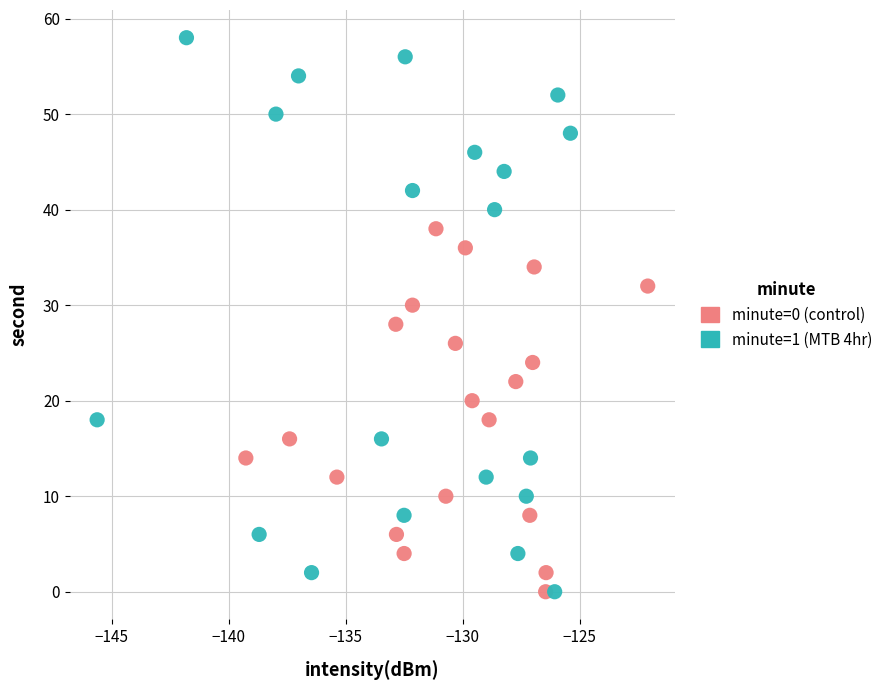

Which series contains the highest Y value?

minute=1 (MTB 4hr)